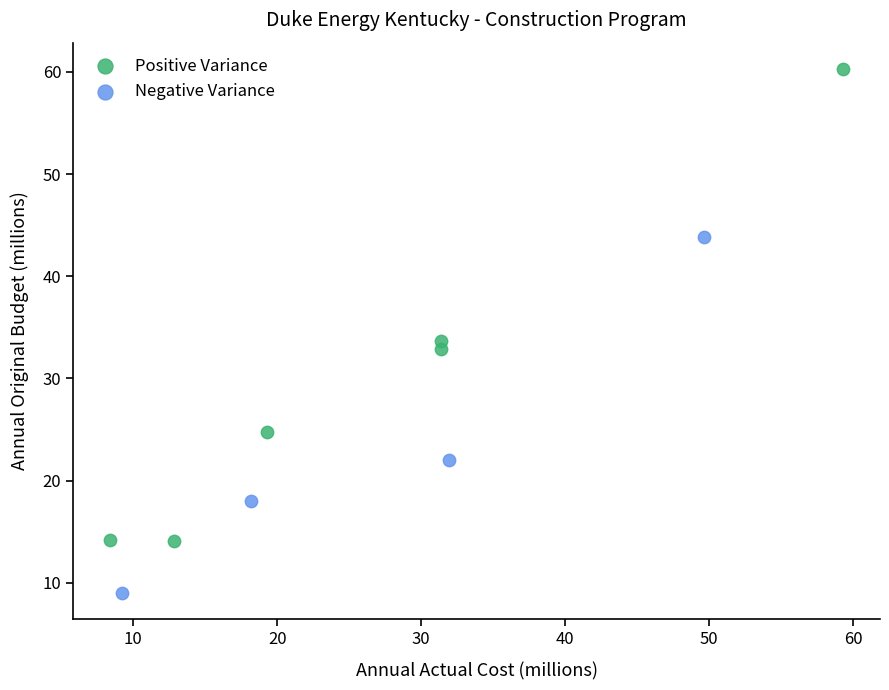

Which series reaches the maximum Y coordinate?

Positive Variance